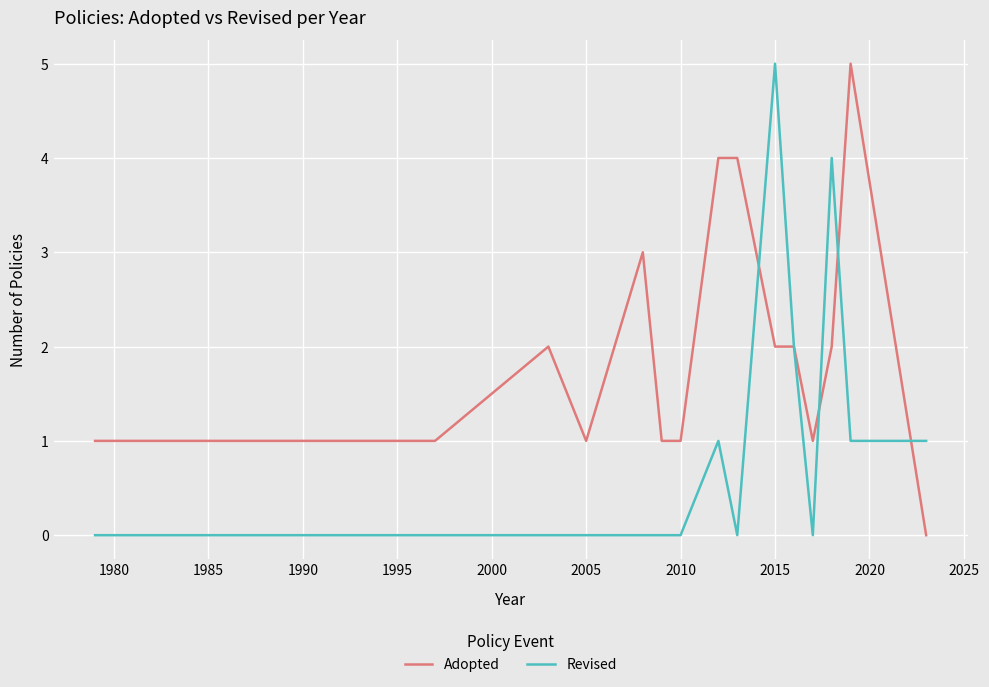

What is the greatest value displayed?

5